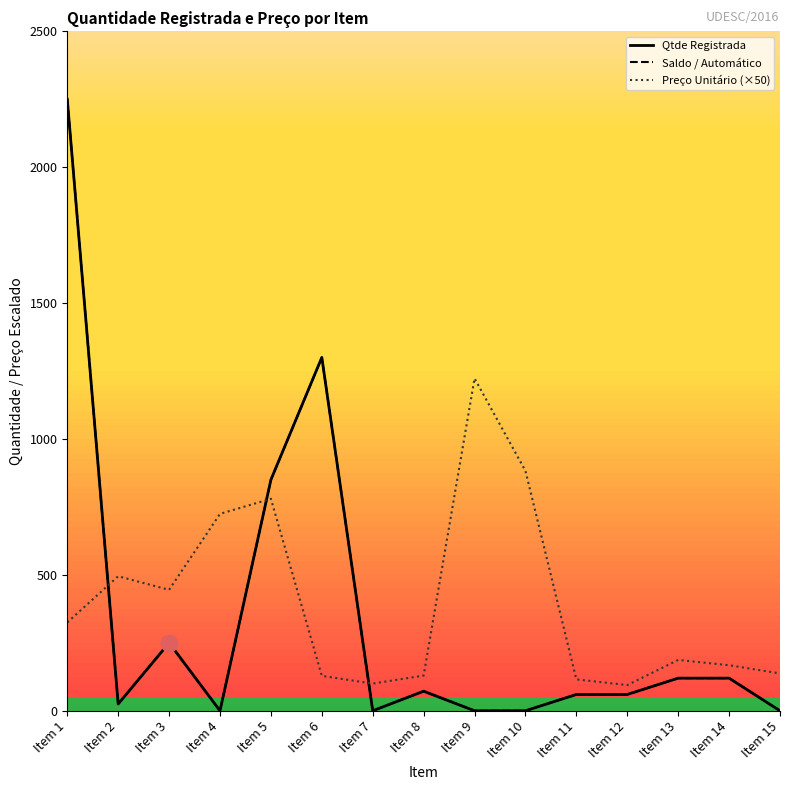

True or false: Saldo / Automático and Qtde Registrada intersect in this chart.

False